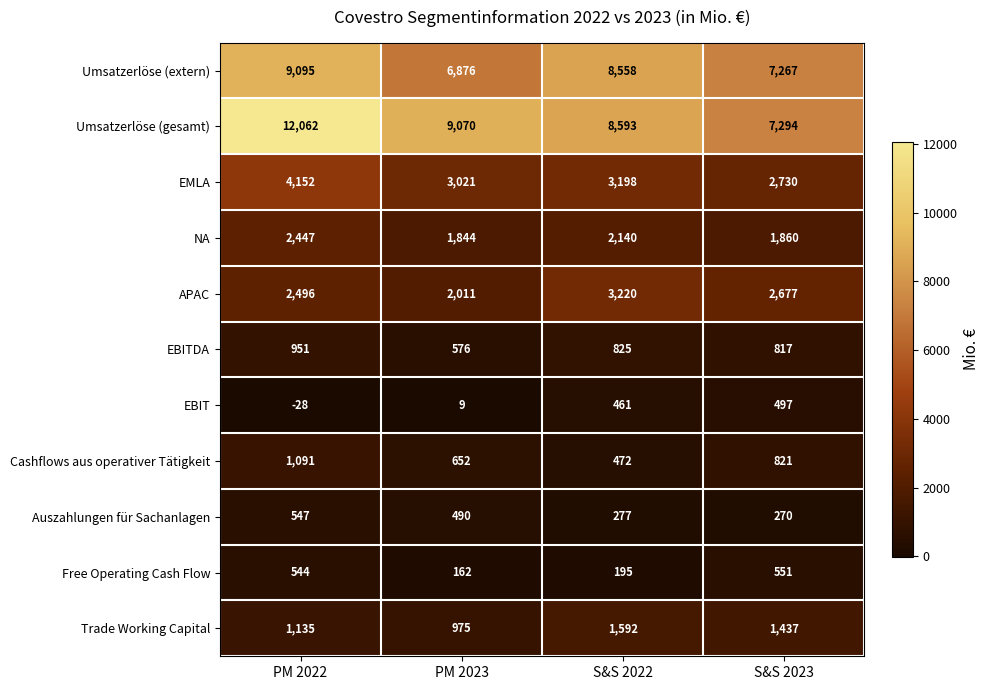

What is the maximum value shown in the chart?

12062